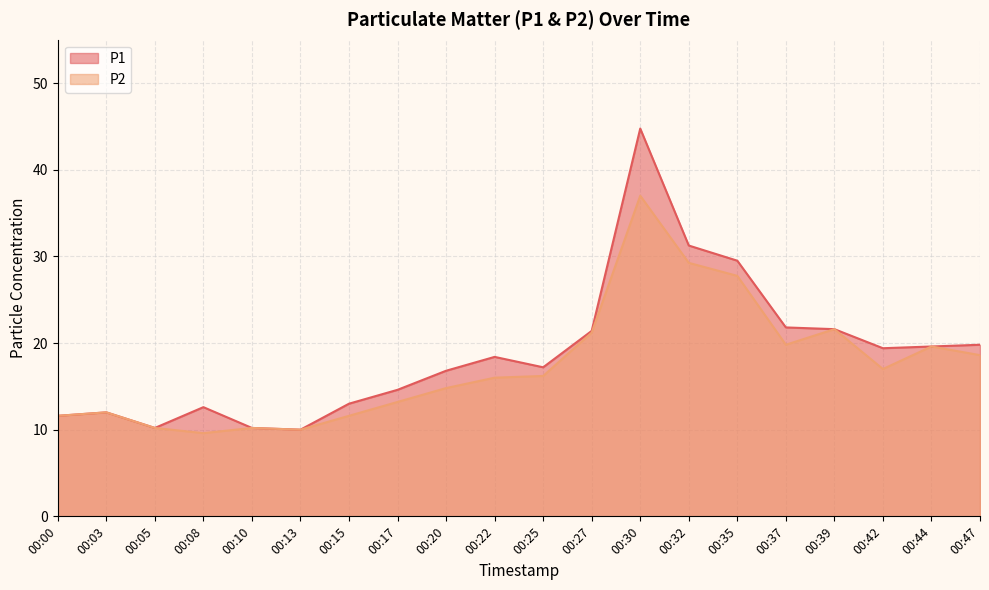

What is the sum of the P1 values at 00:22 and 00:00?

30.0